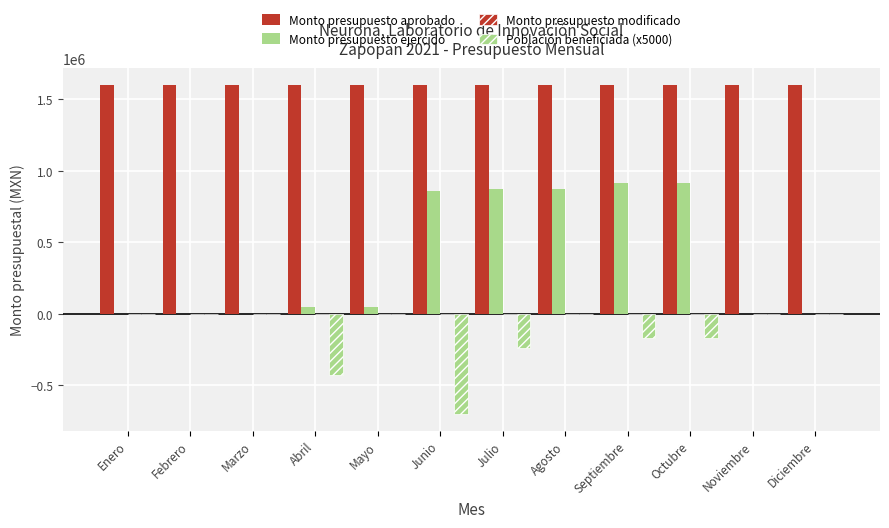

How many groups of bars are there?

12